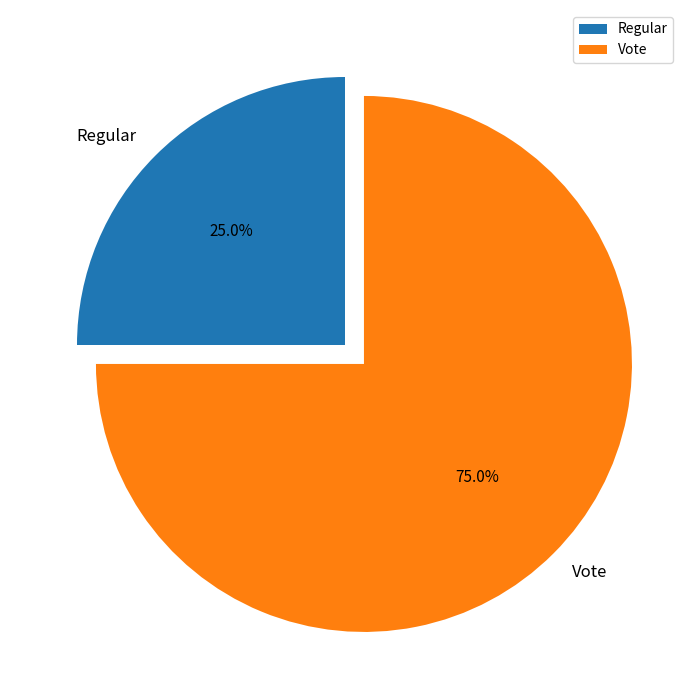

The Vote slice represents 84% of the pie. True or false?

False